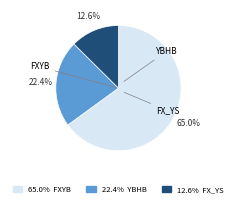

How many segments does this pie chart have?

3